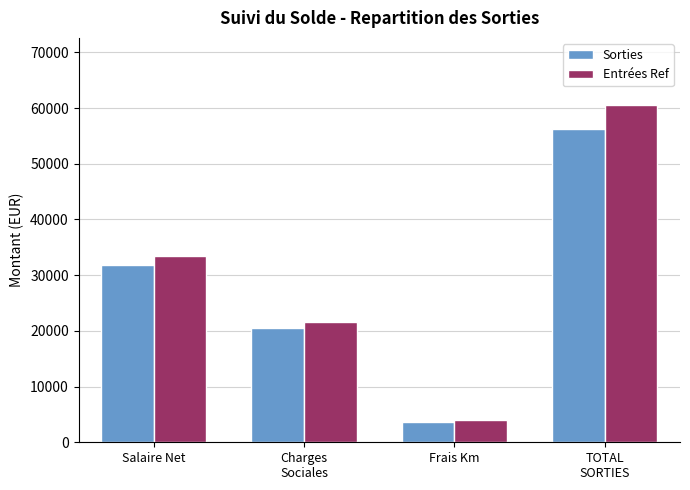

Rank the series by their maximum value, from highest to lowest.

Entrées Ref, Sorties